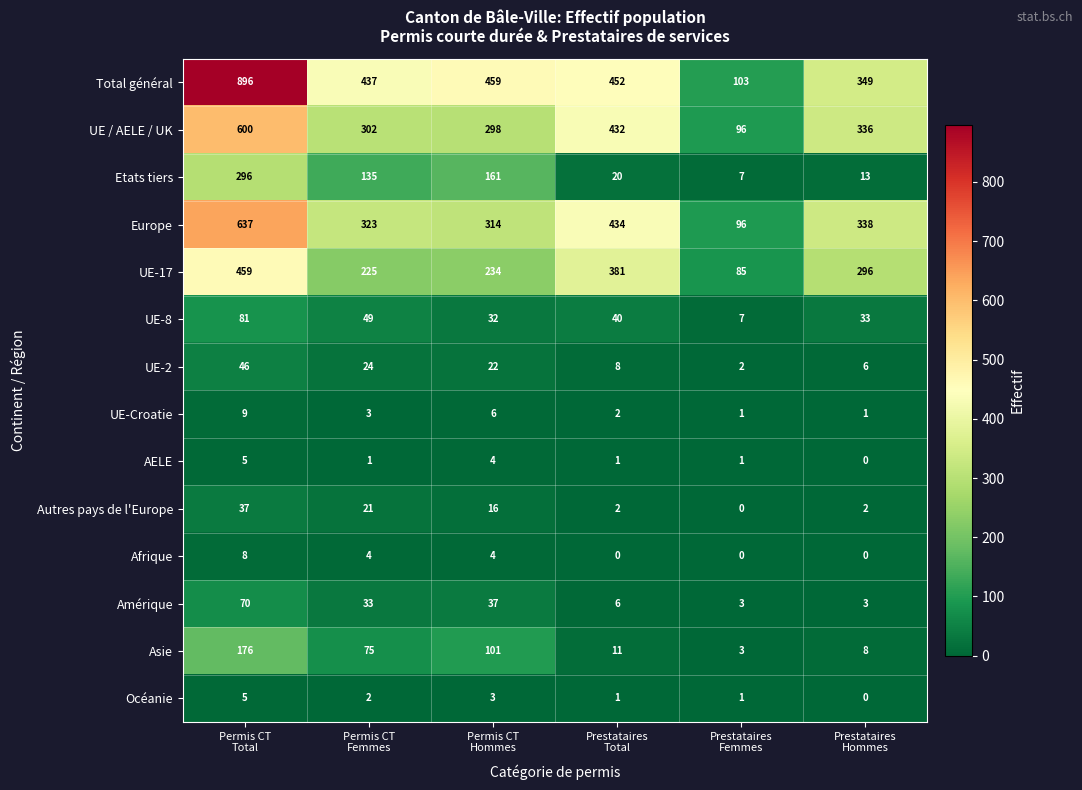

Count the Afrique values in the range 0 to 4.

5